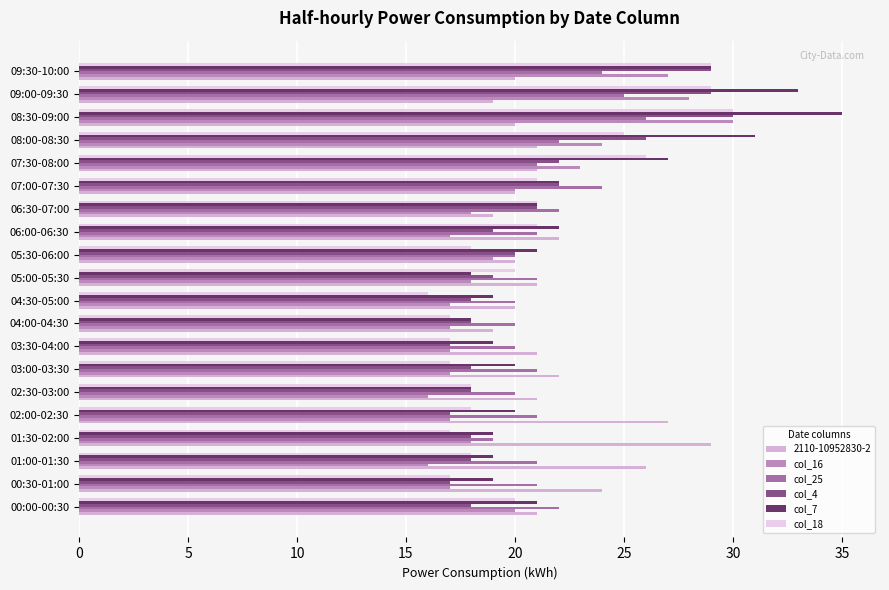

What is the difference between the maximum and minimum values in the col_4 series?

13